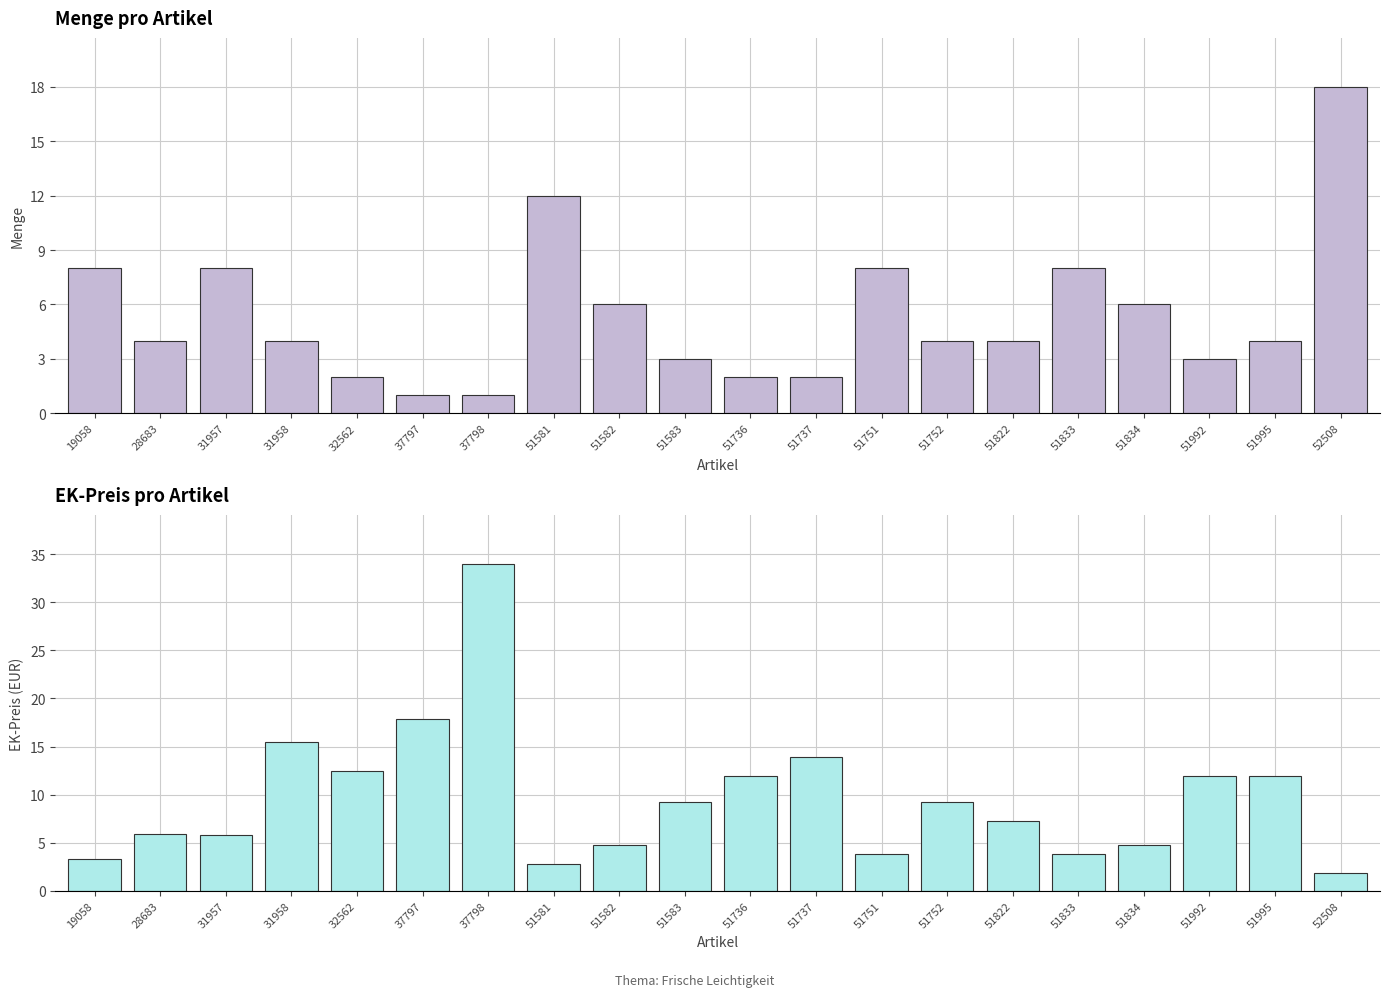

How many groups of bars are there?

20